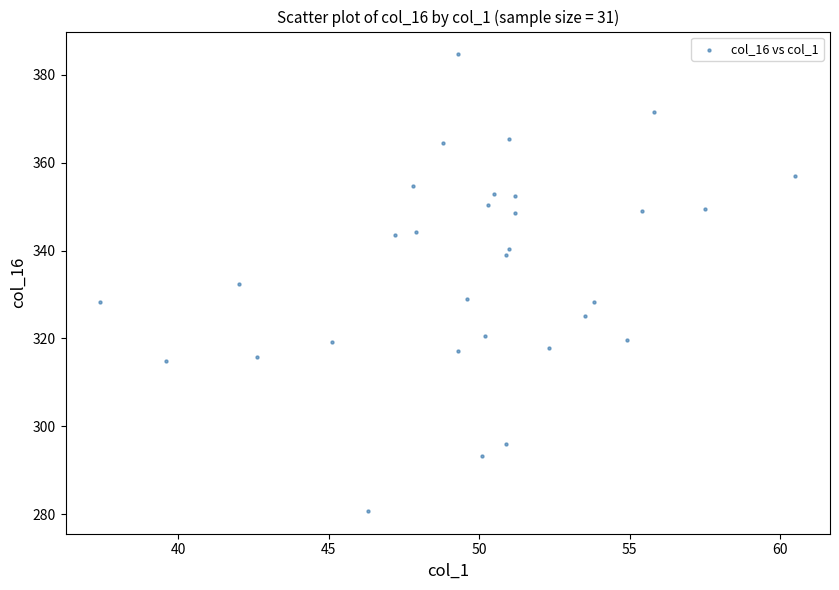

What is the range of X values (max minus min)?

23.1